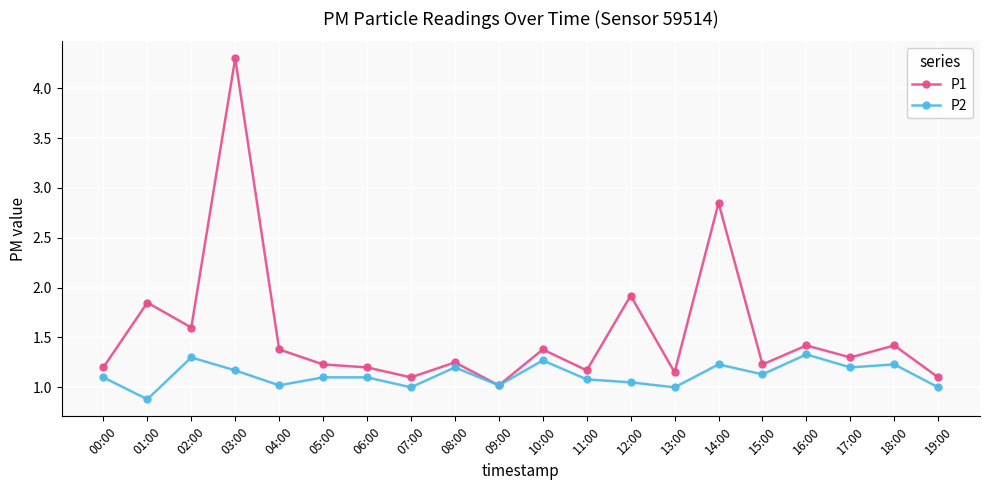

Which series has the largest total across all categories?

P1